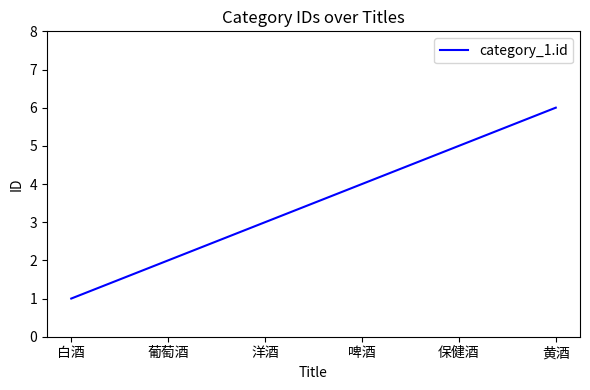

Read the value at 白酒.

1